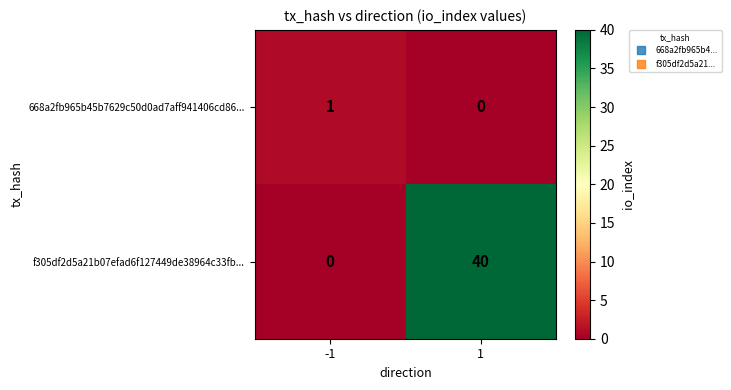

What is the total value across all series at 1?

40